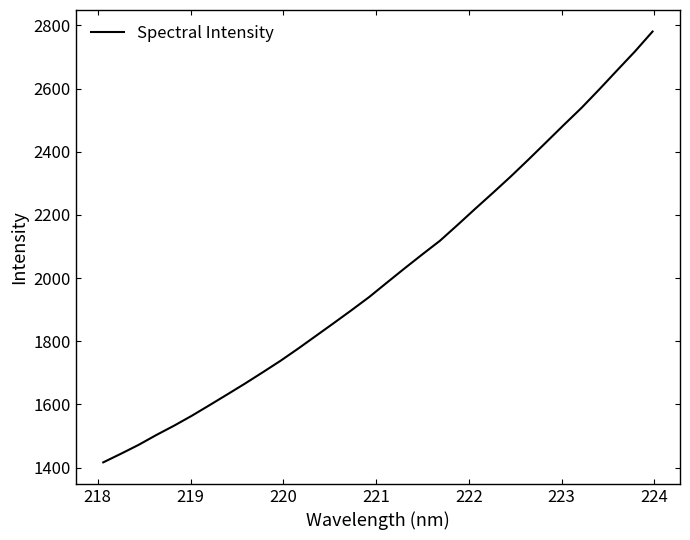

What is the greatest value displayed?

2780.3